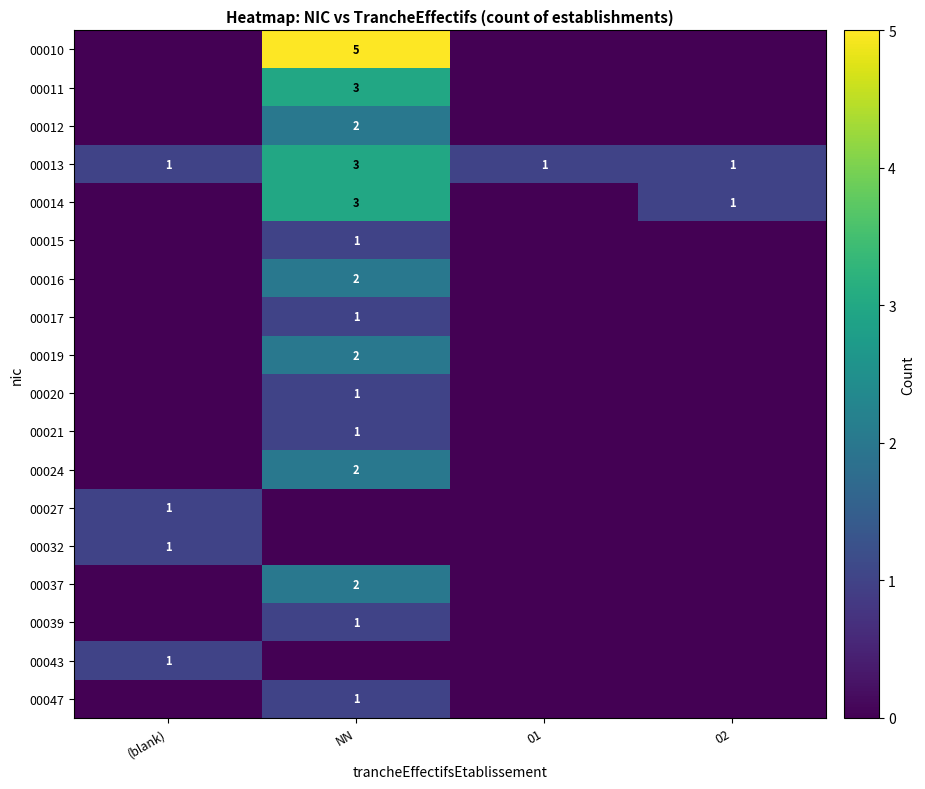

Is it true that 00020 equals 0 at NN?

False